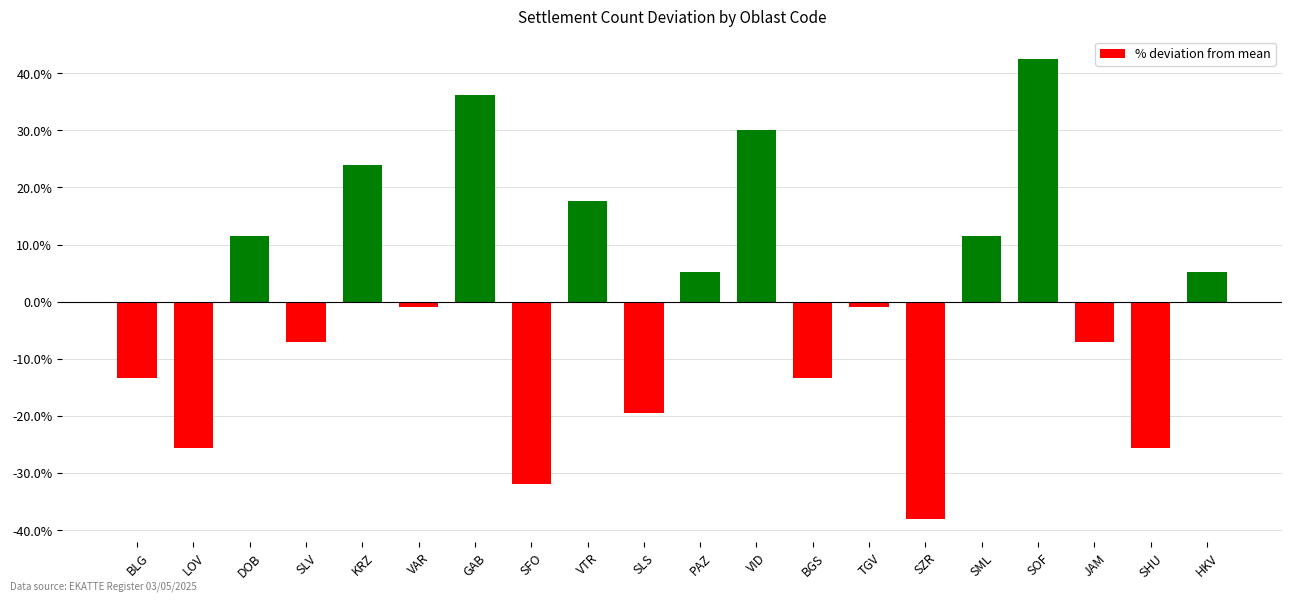

At which label does the data first exceed 0?

DOB